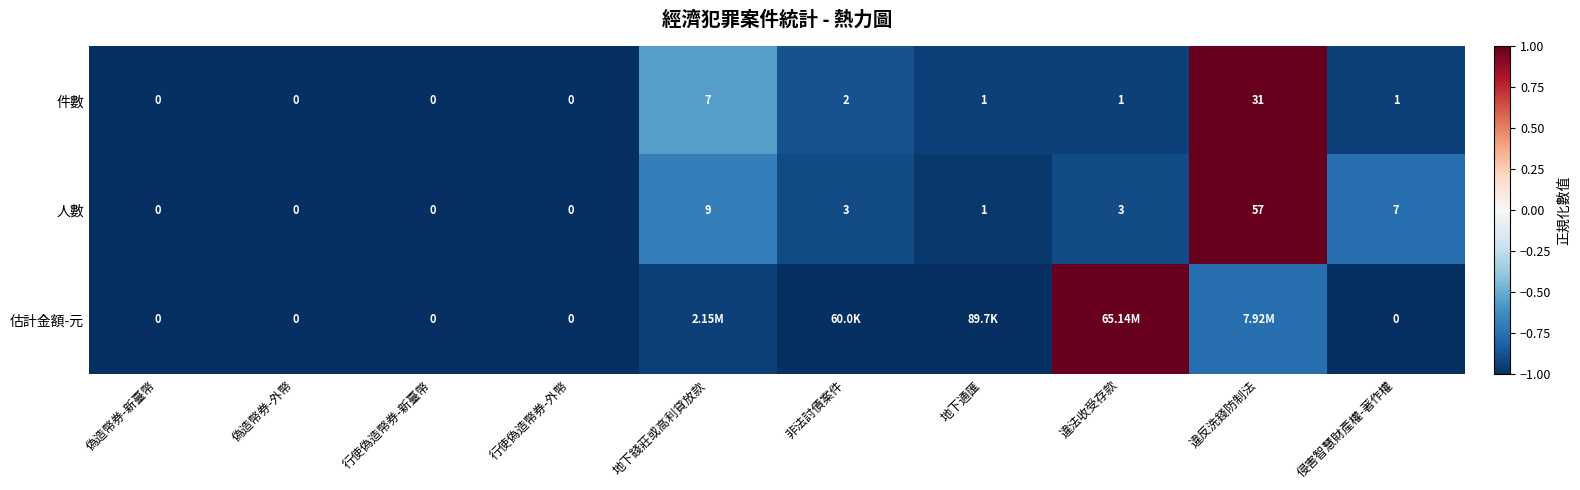

Which category has the highest value in the 人數 series?

違反洗錢防制法